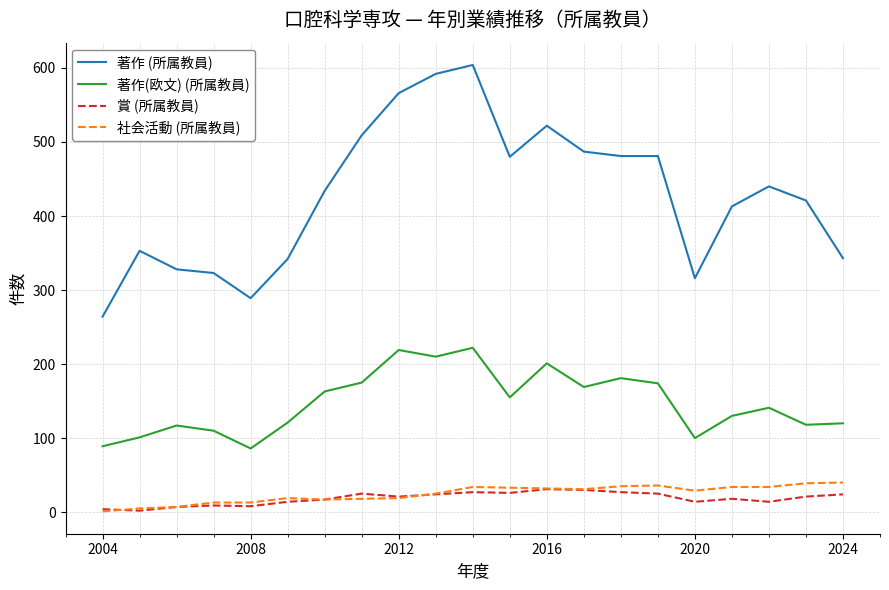

True or false: 賞 (所属教員) and 著作(欧文) (所属教員) intersect in this chart.

False